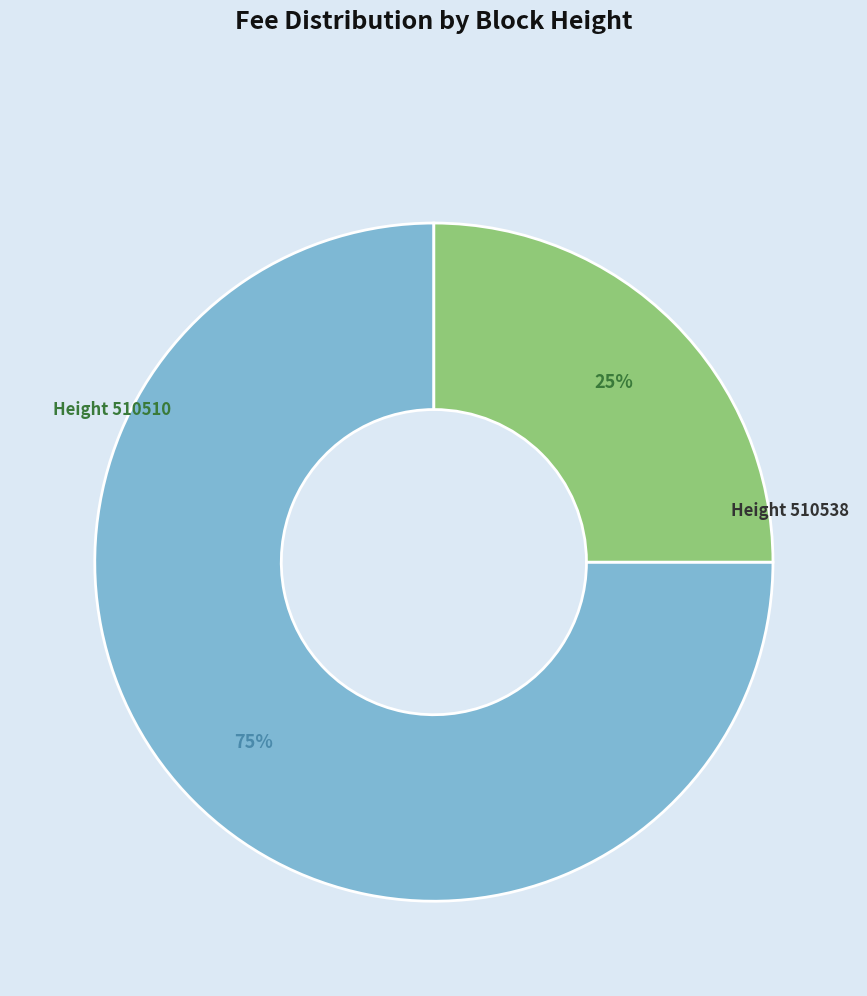

Is there a majority slice in this chart?

Yes